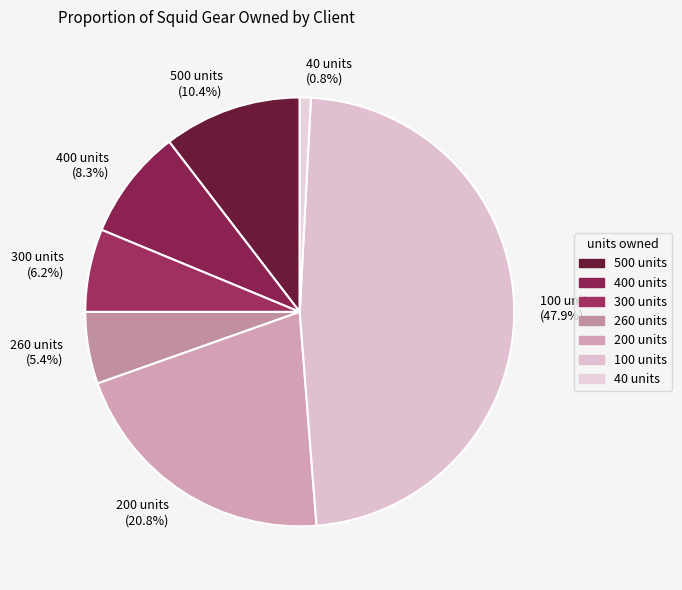

Is there a majority slice in this chart?

No